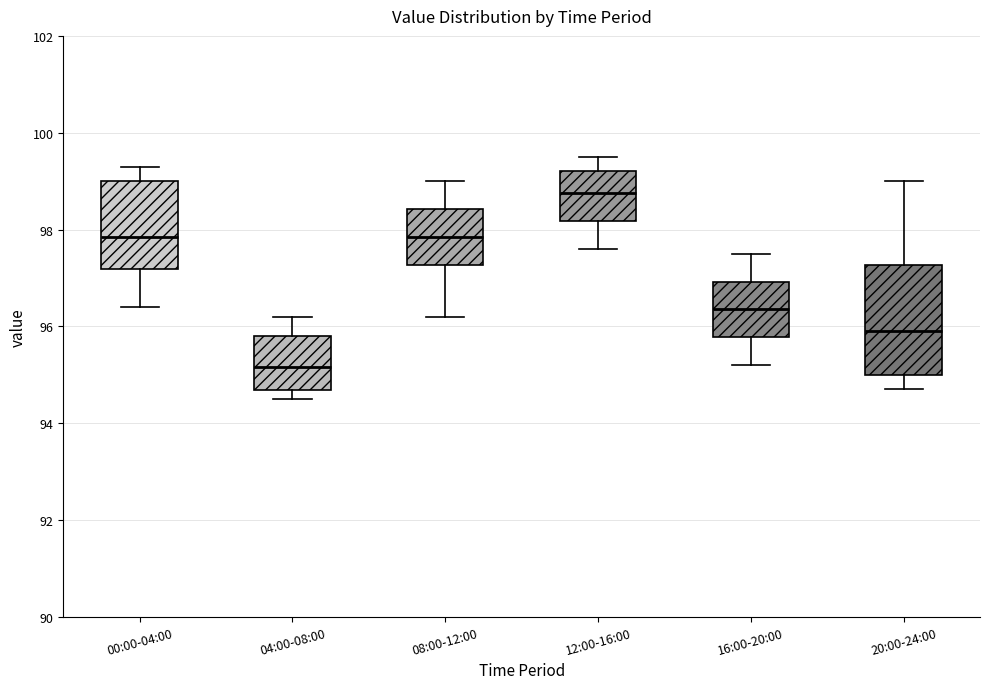

Reading left to right, read every box against the y-axis: the position of its median line, the range the box covers, and the ends of its whiskers. The values are not printed on the chart, so give them approximately, as read against the axis.

00:00-04:00: median 97.8, box 97.2 to 99.0, whiskers 96.4 to 99.4
04:00-08:00: median 95.2, box 94.6 to 95.8, whiskers 94.6 (just below the box's lower edge) to 96.2
08:00-12:00: median 97.8, box 97.2 to 98.4, whiskers 96.2 to 99.0
12:00-16:00: median 98.8, box 98.2 to 99.2, whiskers 97.6 to 99.6
16:00-20:00: median 96.4, box 95.8 to 97.0, whiskers 95.2 to 97.6
20:00-24:00: median 96.0, box 95.0 to 97.2, whiskers 94.8 to 99.0